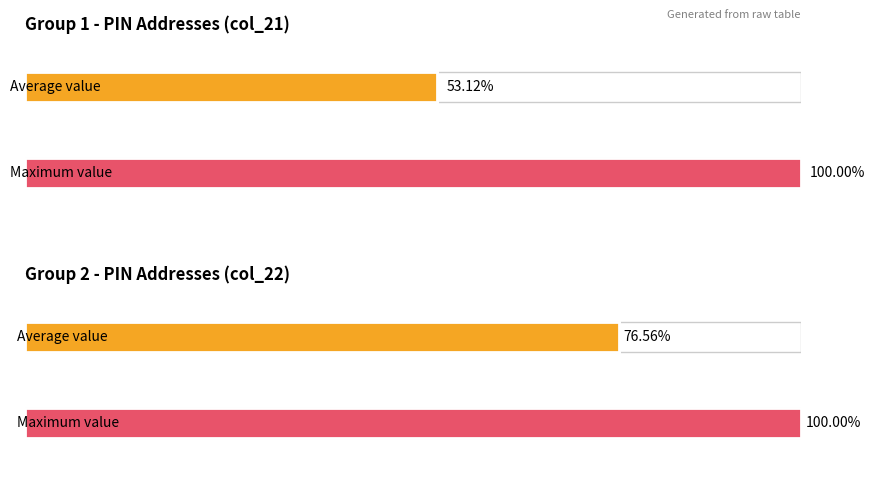

Which series has the largest total across all categories?

col_22